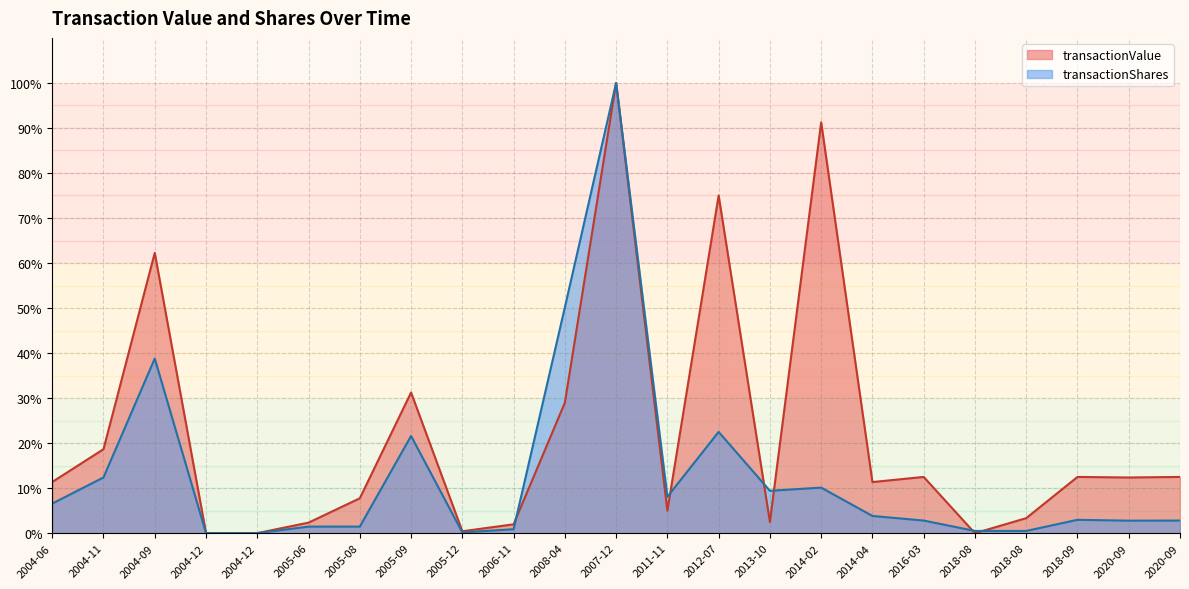

Where do transactionValue and transactionShares first cross each other?

2006-11 and 2008-04